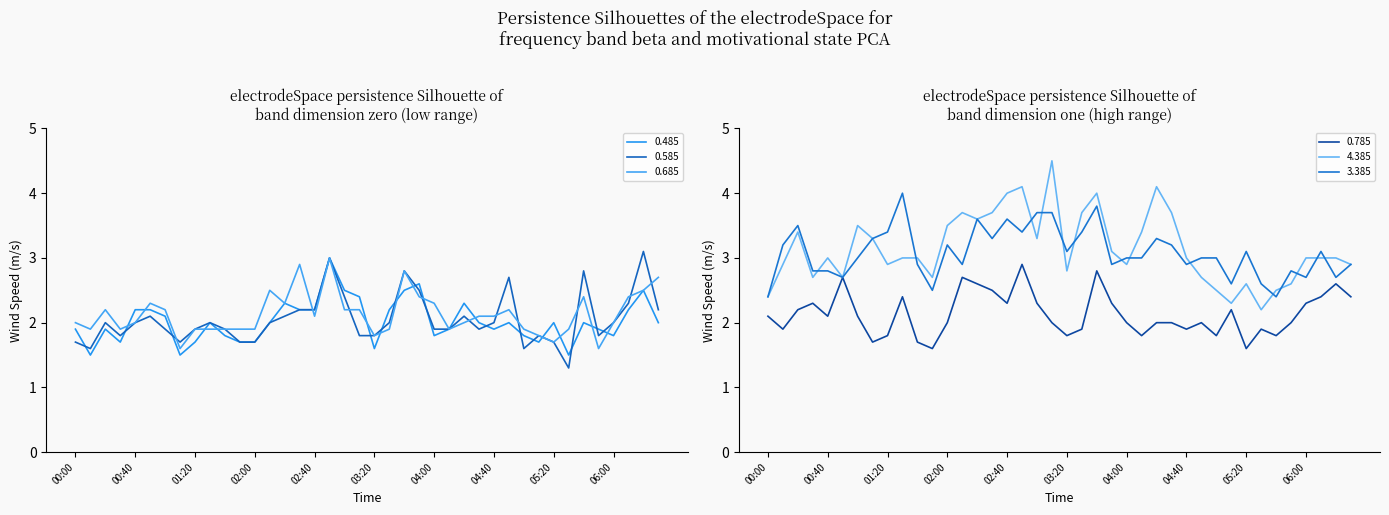

What is the label of the 23rd point from the right?

17